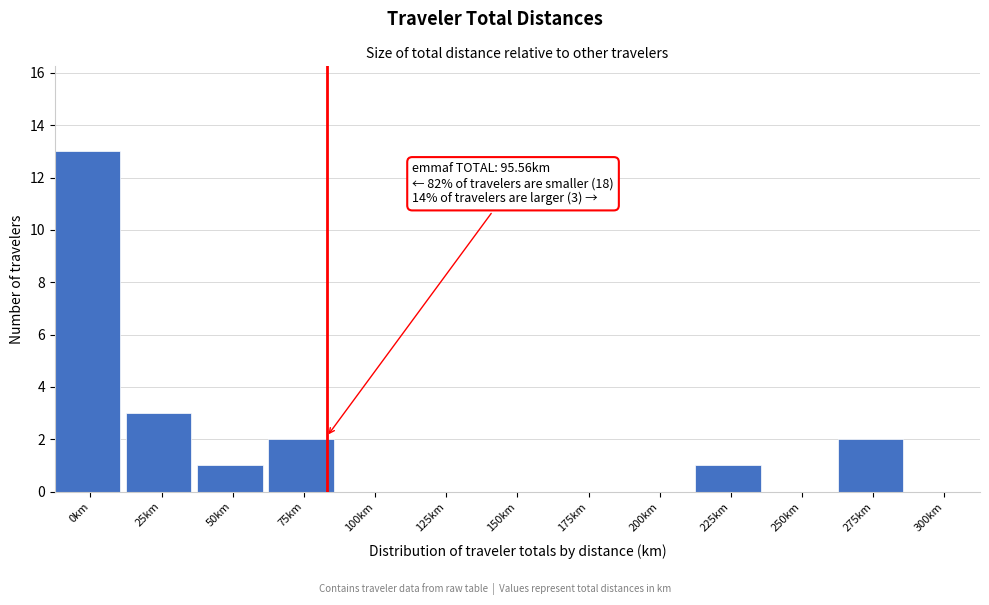

Reading left to right, transcribe all the data shown in this chart.

0km=13	25km=3	50km=1	75km=2	100km=0	125km=0	150km=0	175km=0	200km=0	225km=1	250km=0	275km=2	300km=0